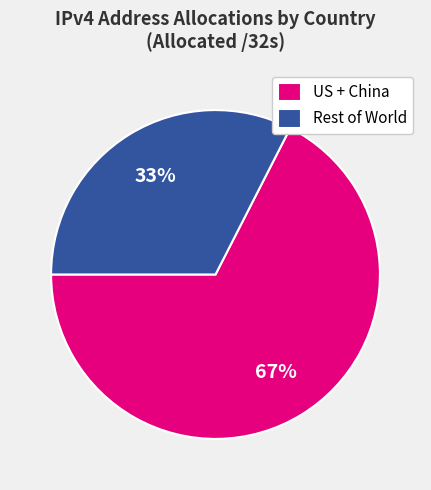

Is the sum of US + China and Rest of World greater than half?

Yes